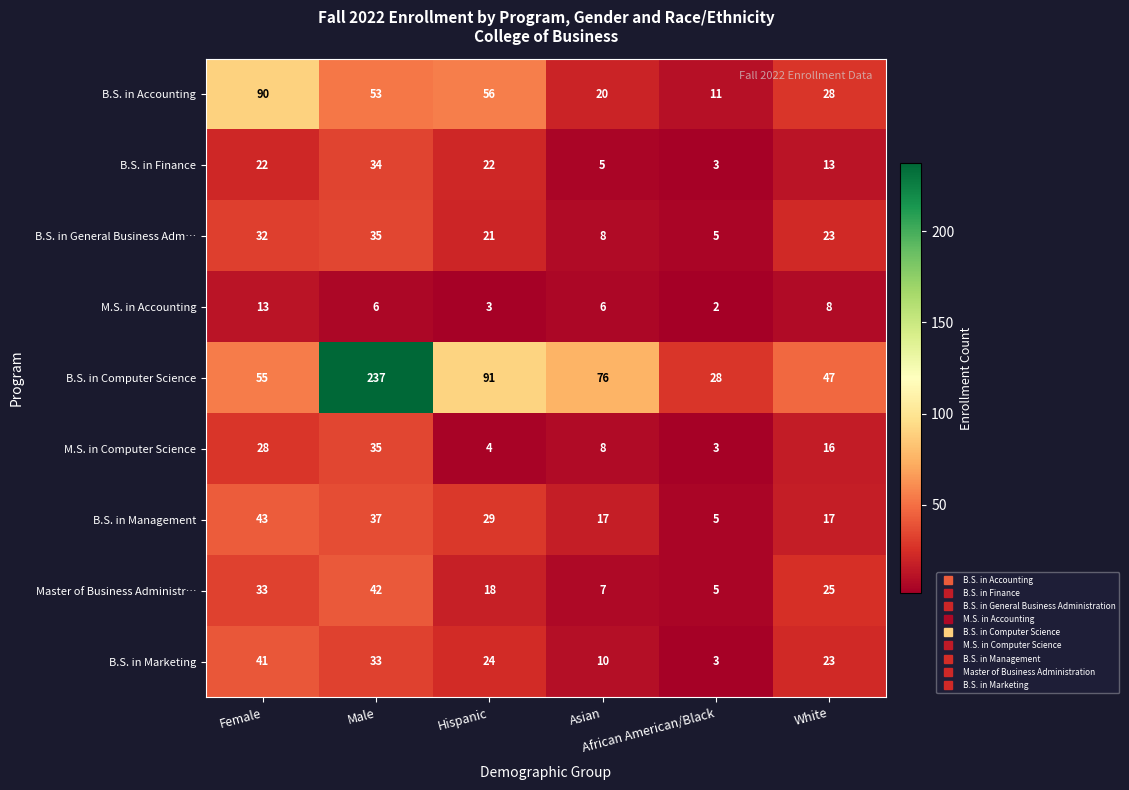

At which category does the chart reach its minimum across all series?

African American/Black